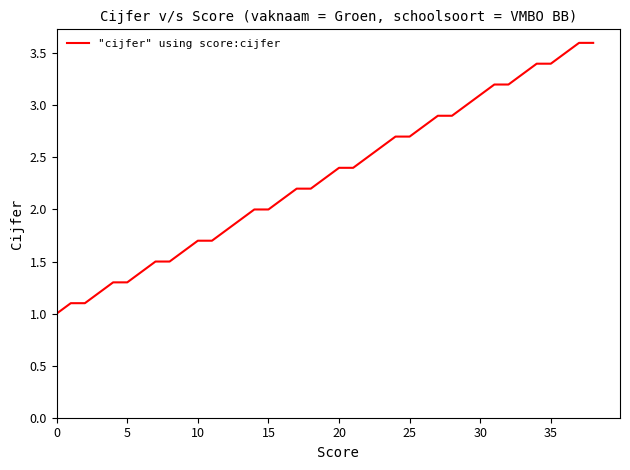

What is the maximum value shown in the chart?

3.6